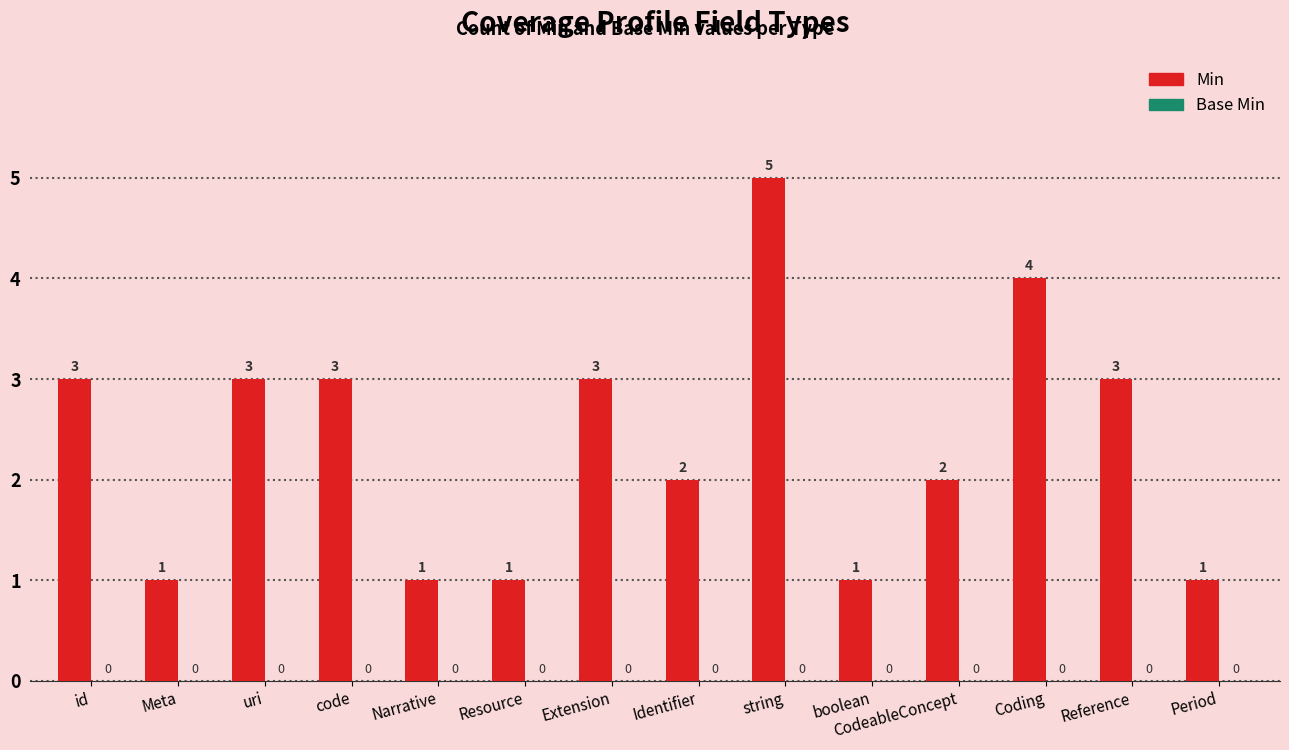

Which label corresponds to the largest value in the chart?

string